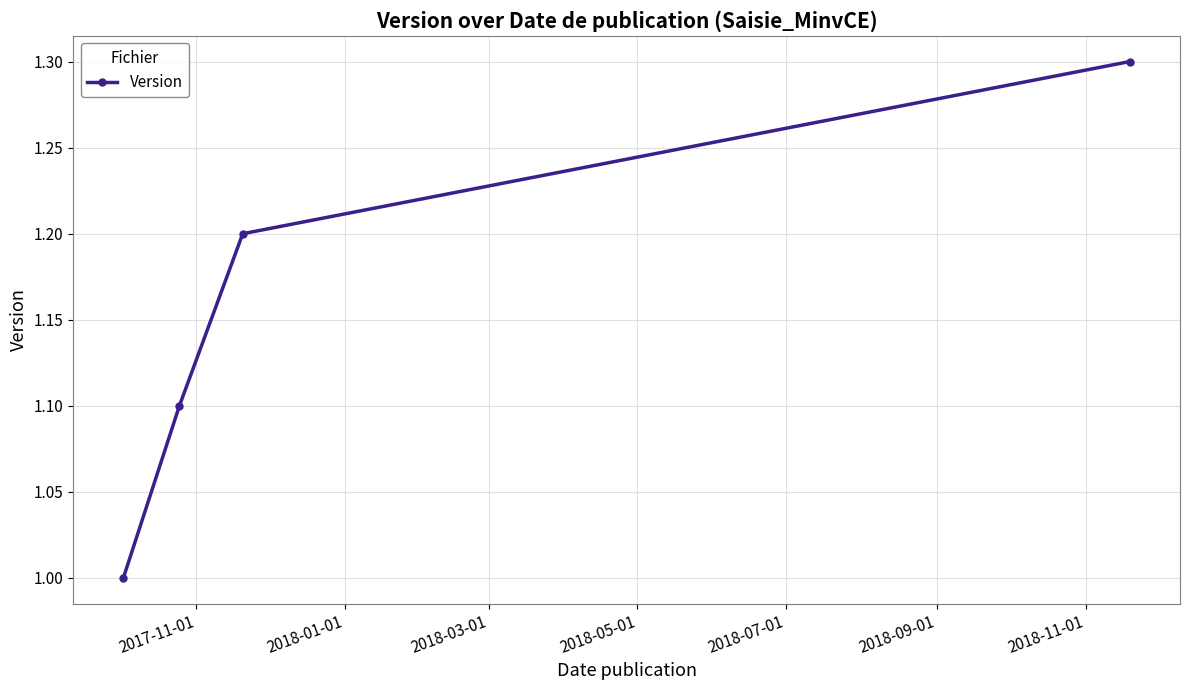

How many series are shown in this chart?

1